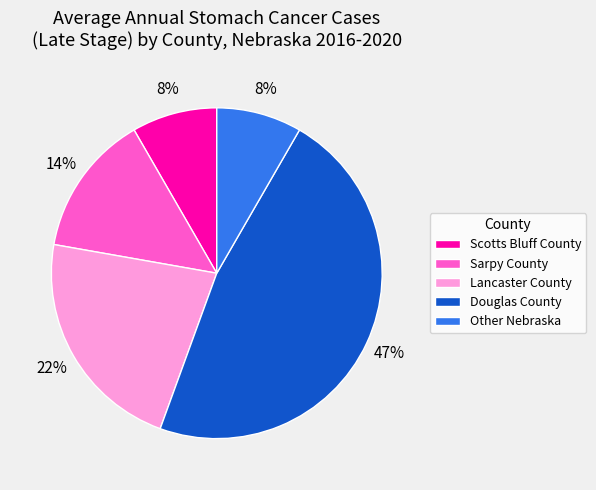

To the nearest percent, what is the difference between the largest and smallest slice percentages?

39%